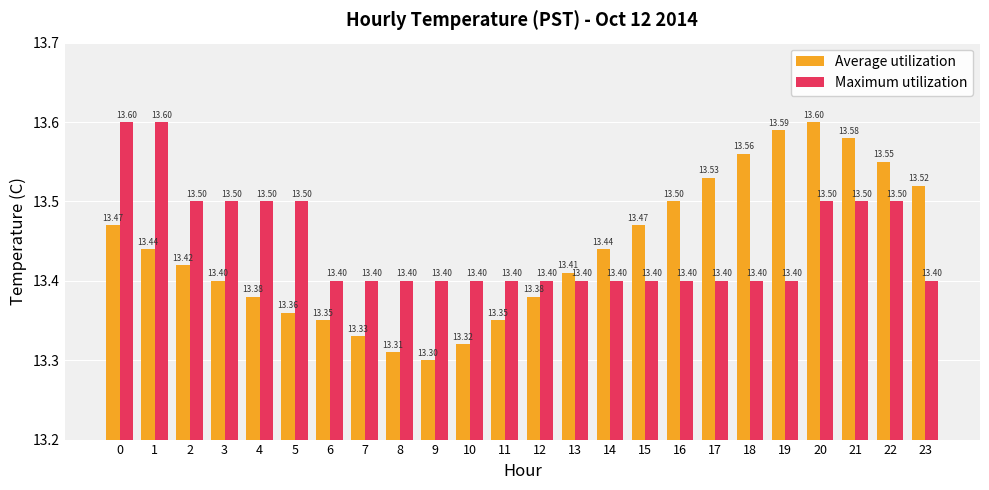

What is the total value across all series at 3?

26.9